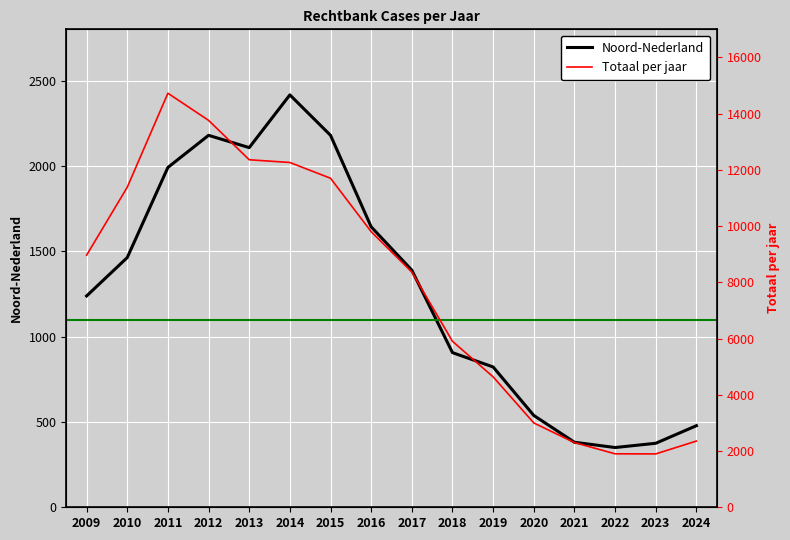

Which series has the largest range (max minus min)?

Totaal per jaar